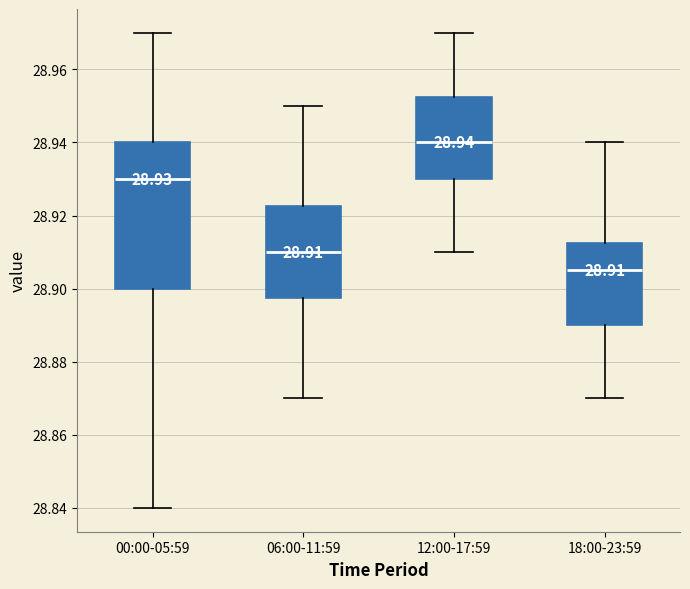

Comparing the boxes themselves (not the whiskers), which one is the tallest?

00:00-05:59